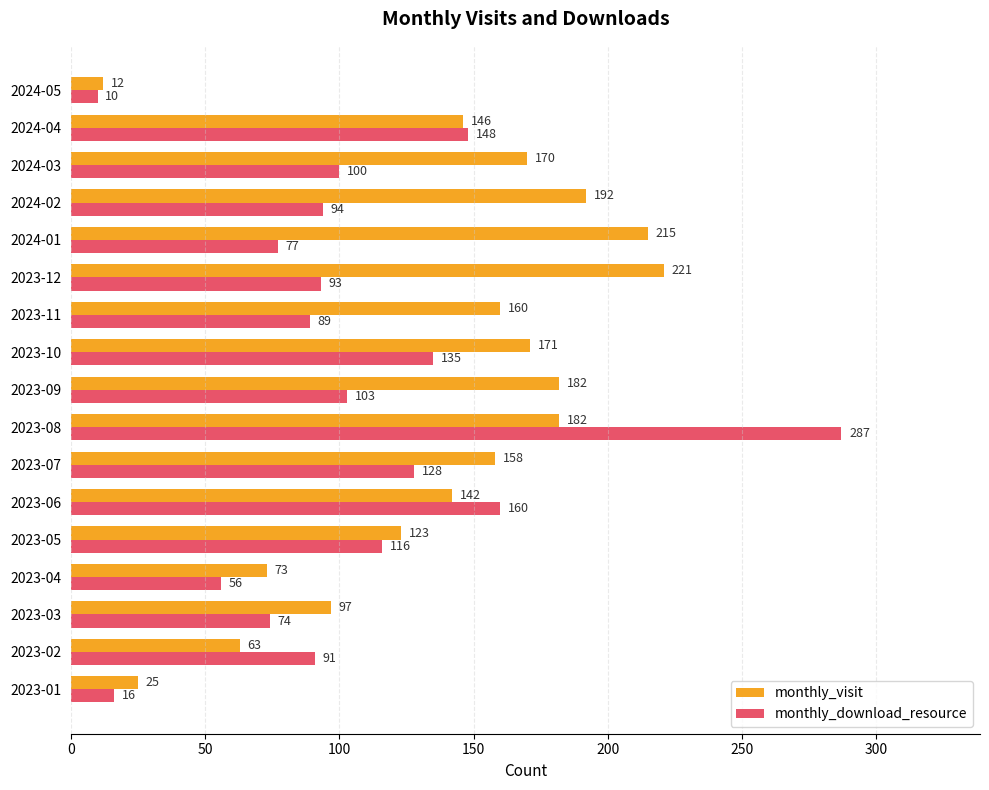

At which label is monthly_download_resource closest to 148?

2024-04